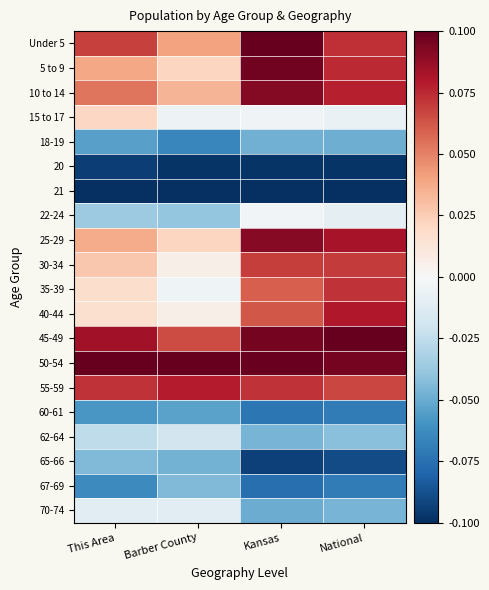

What is the total value across all series at National?

0.2